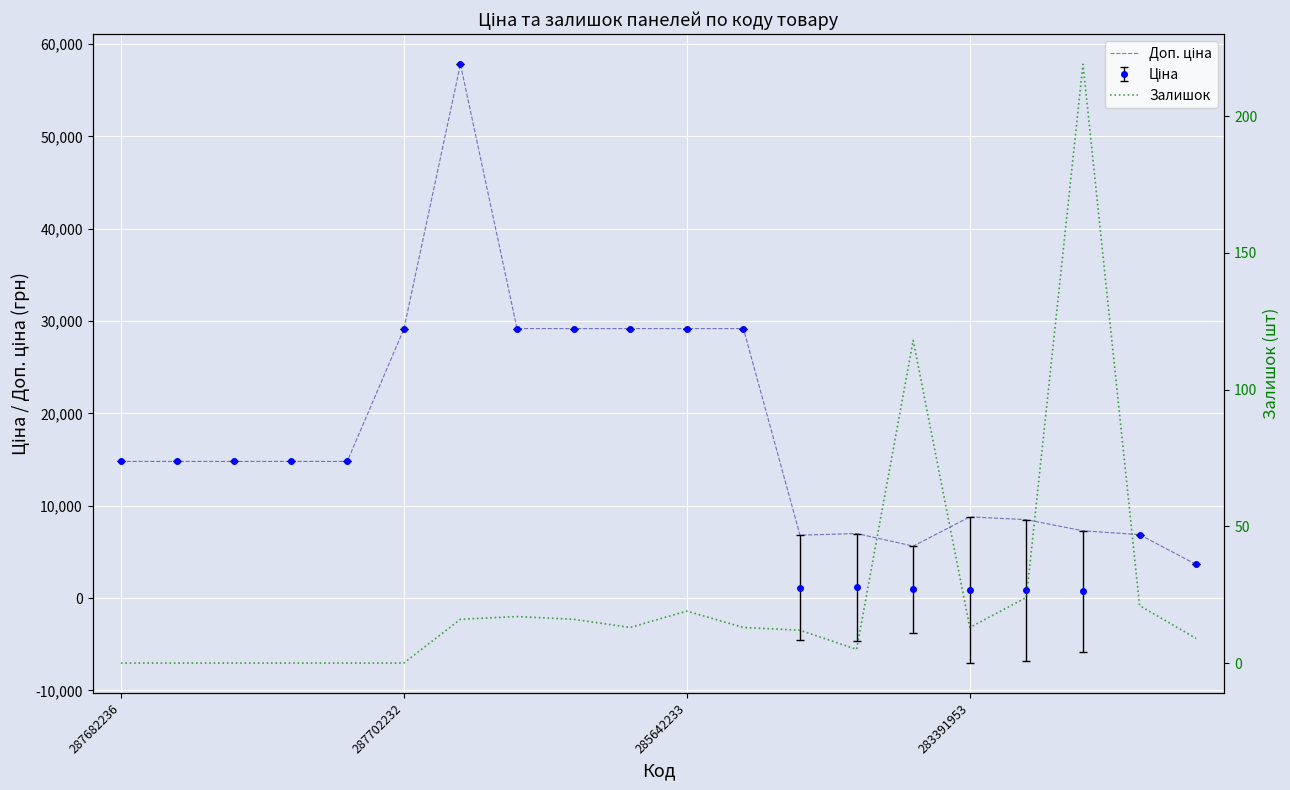

True or false: Доп. ціна and Залишок intersect in this chart.

False